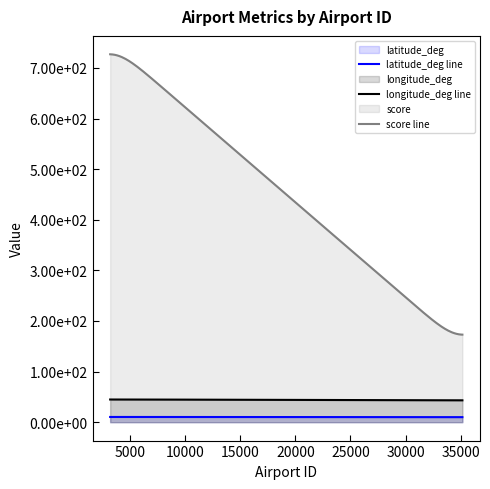

What is the sum of all score values?

1650.0